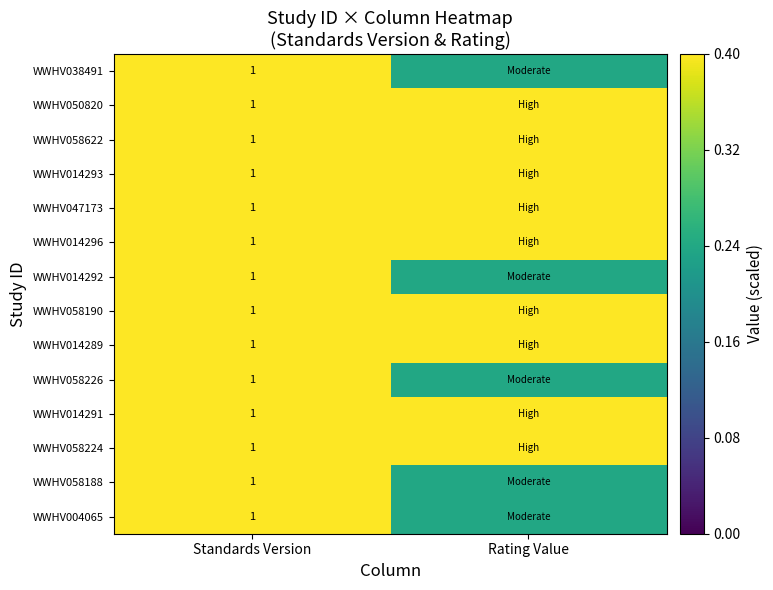

The value of WWHV014296 at Standards Version is 0.6. True or false?

False